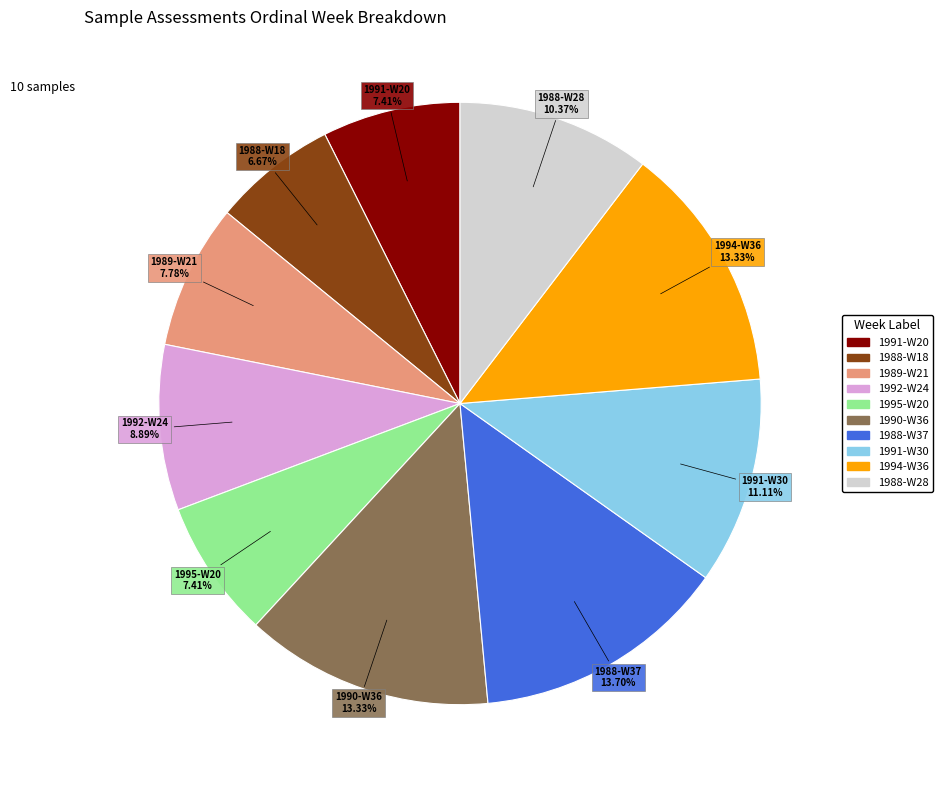

Approximately how many times larger is the value at 1988-W18 compared to 1991-W20?

0.9